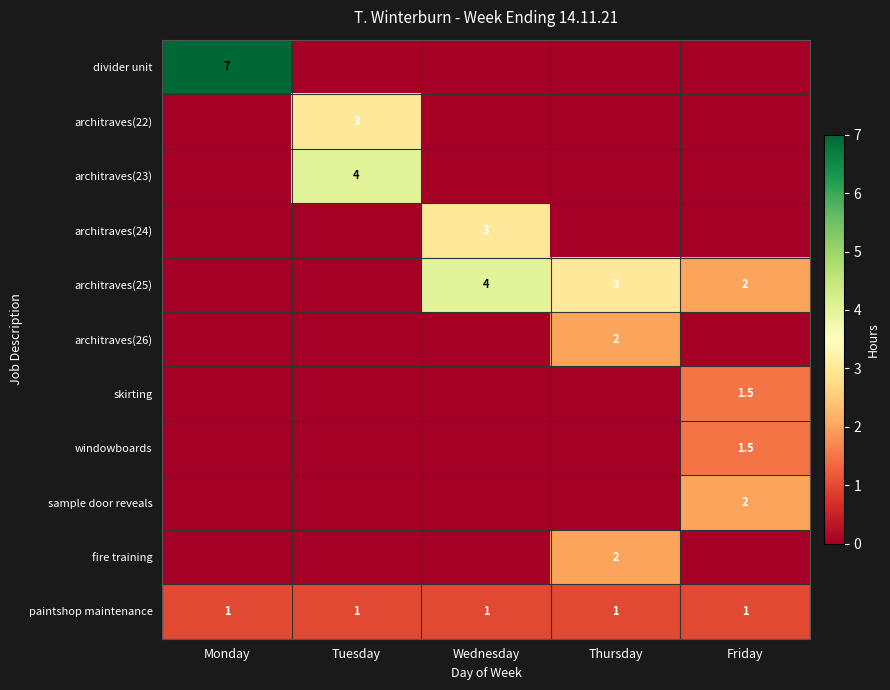

At how many categories does at least one series exceed 6?

1